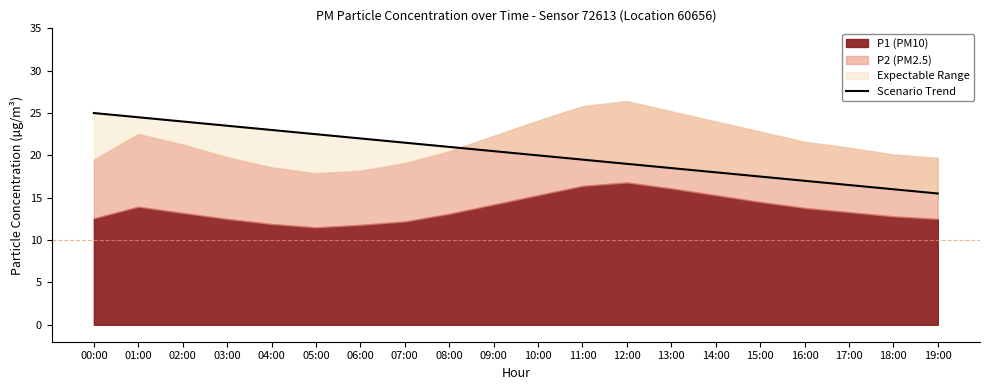

Which has a higher value, 07:00 or 12:00?

07:00